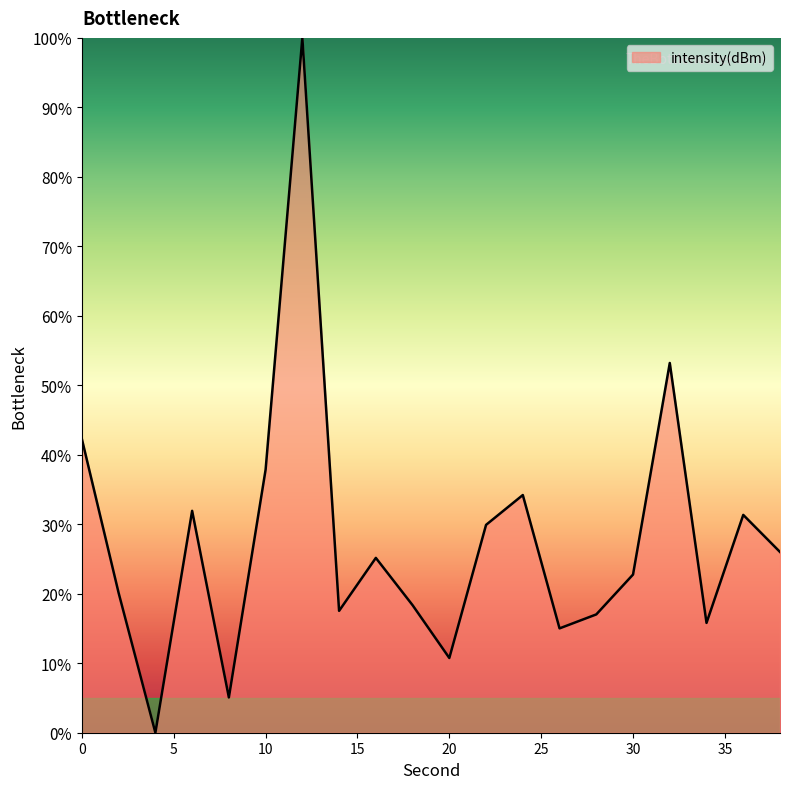

What is the greatest value displayed?

100.0